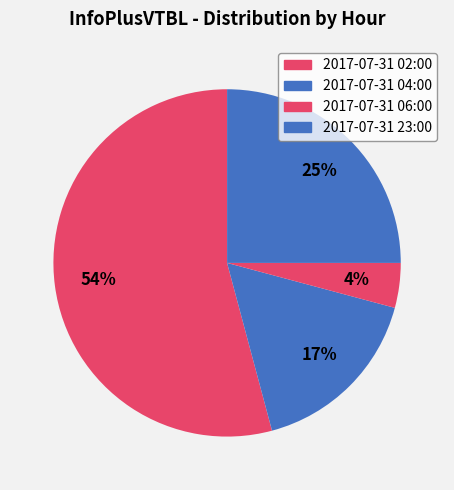

What is the largest slice in the pie chart?

2017-07-31 02:00